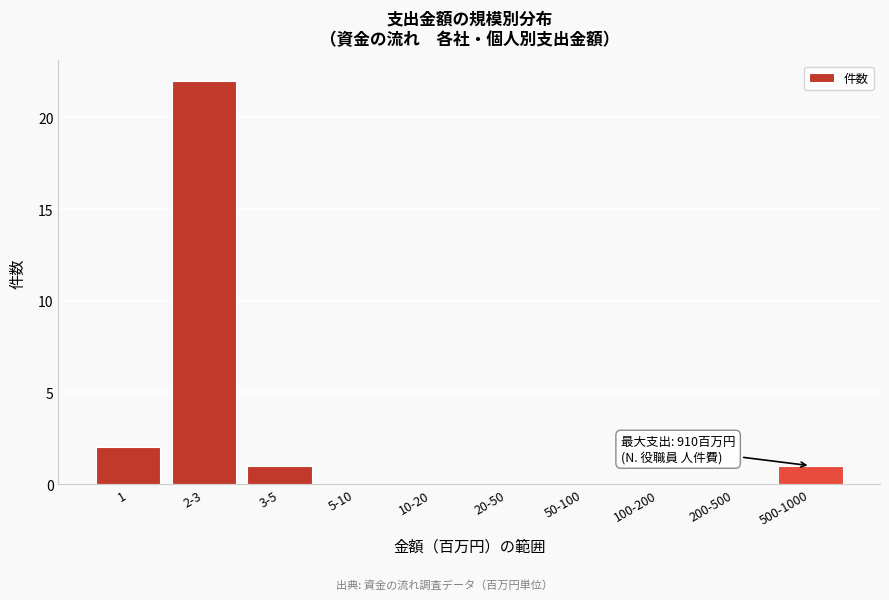

Reading right to left, what are all the values shown in this chart?

500-1000=1	200-500=0	100-200=0	50-100=0	20-50=0	10-20=0	5-10=0	3-5=1	2-3=22	1=2